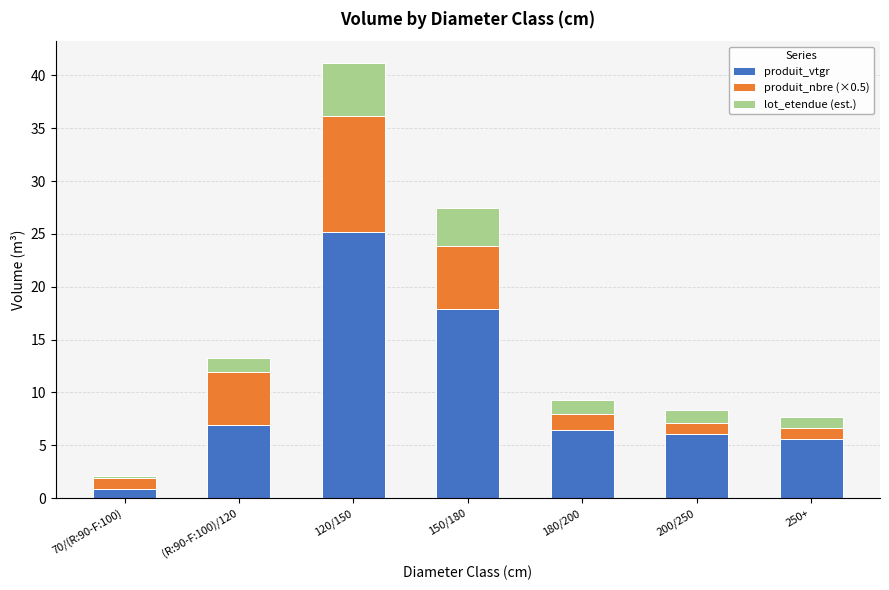

What is the average value of the produit_vtgr series?

9.9